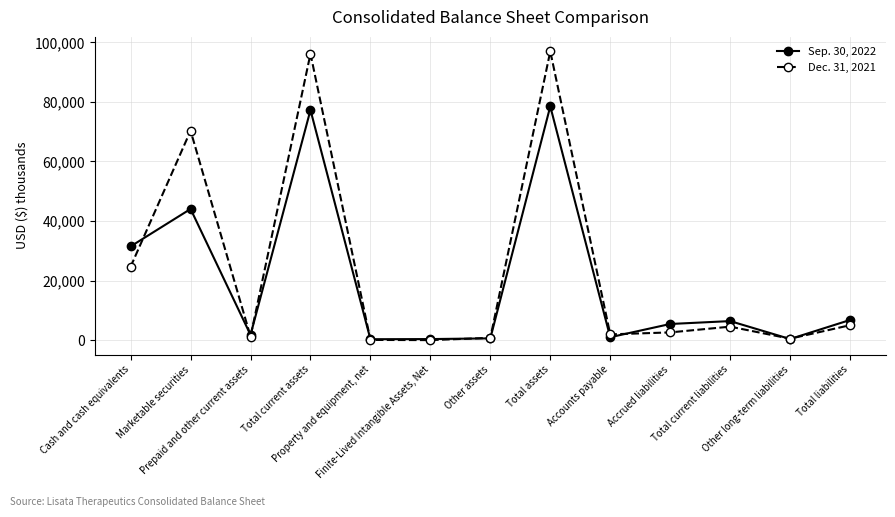

True or false: Dec. 31, 2021 has more than 2 interior local peaks.

True